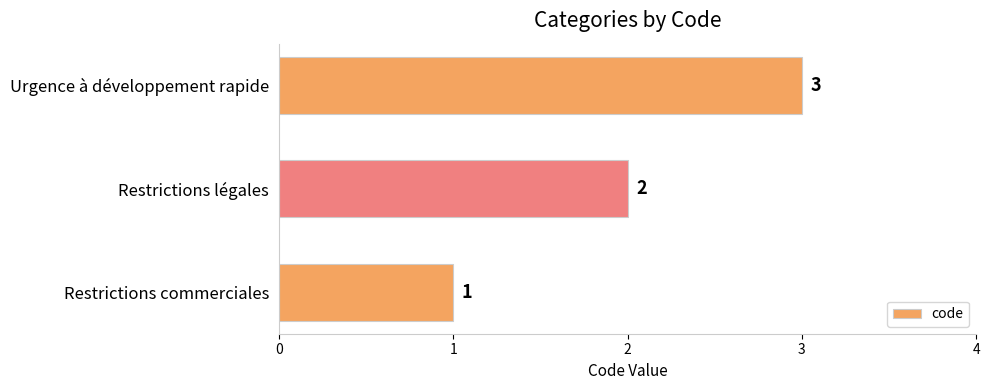

What is the ratio of the value at Restrictions légales to the value at Restrictions commerciales?

2.0